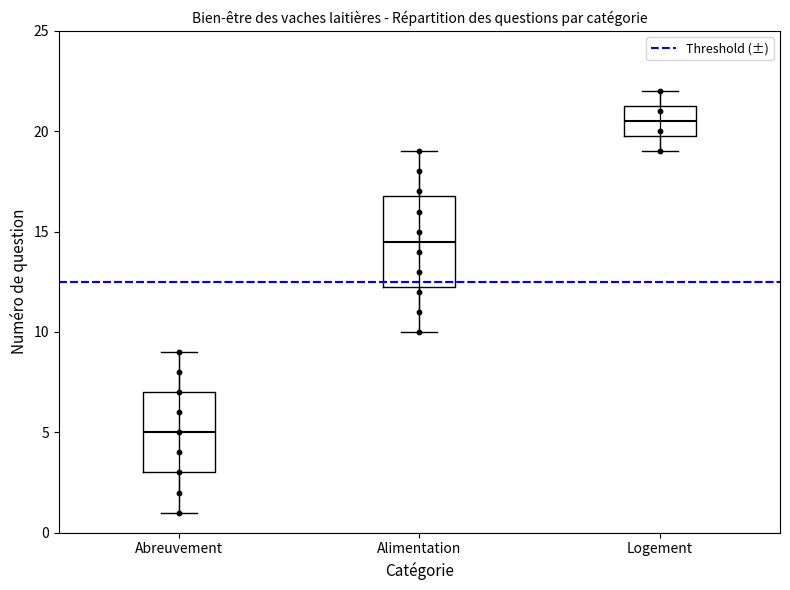

Which box is the tallest, from its lower edge to its upper edge?

Alimentation